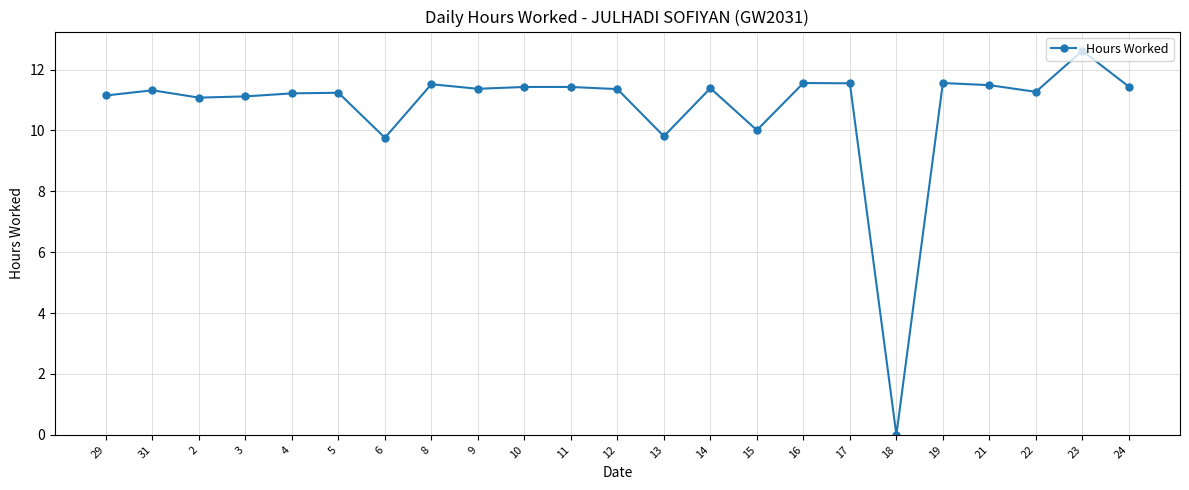

Read the value at 14.

11.4